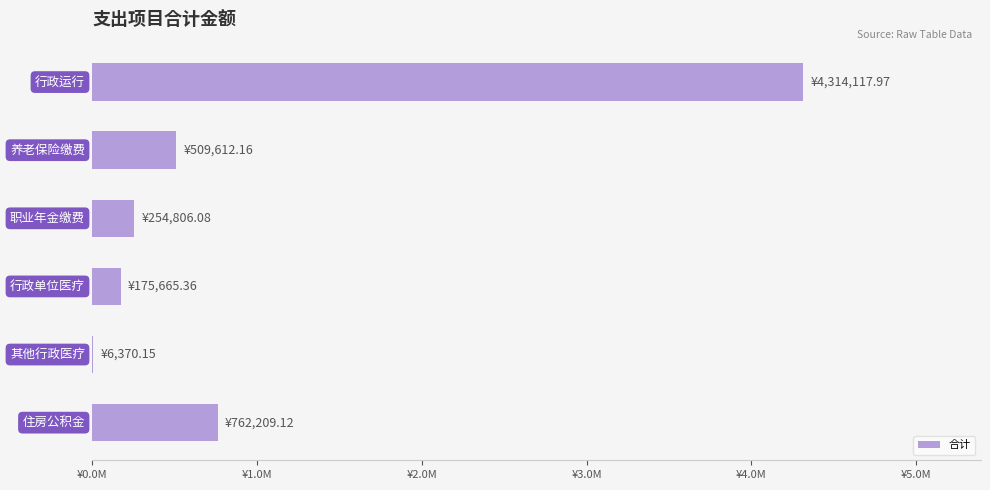

Does the chart contain stacked bars?

No